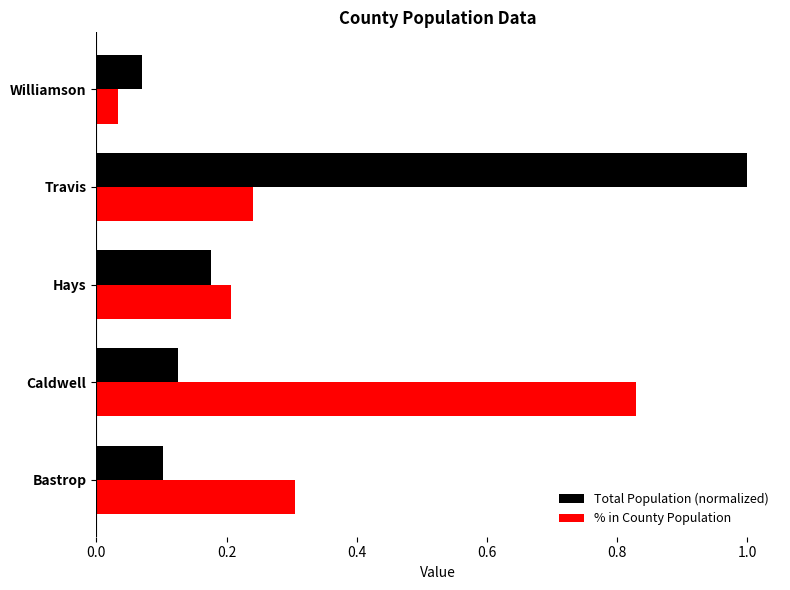

What is the sum of all % in County Population values?

1.6